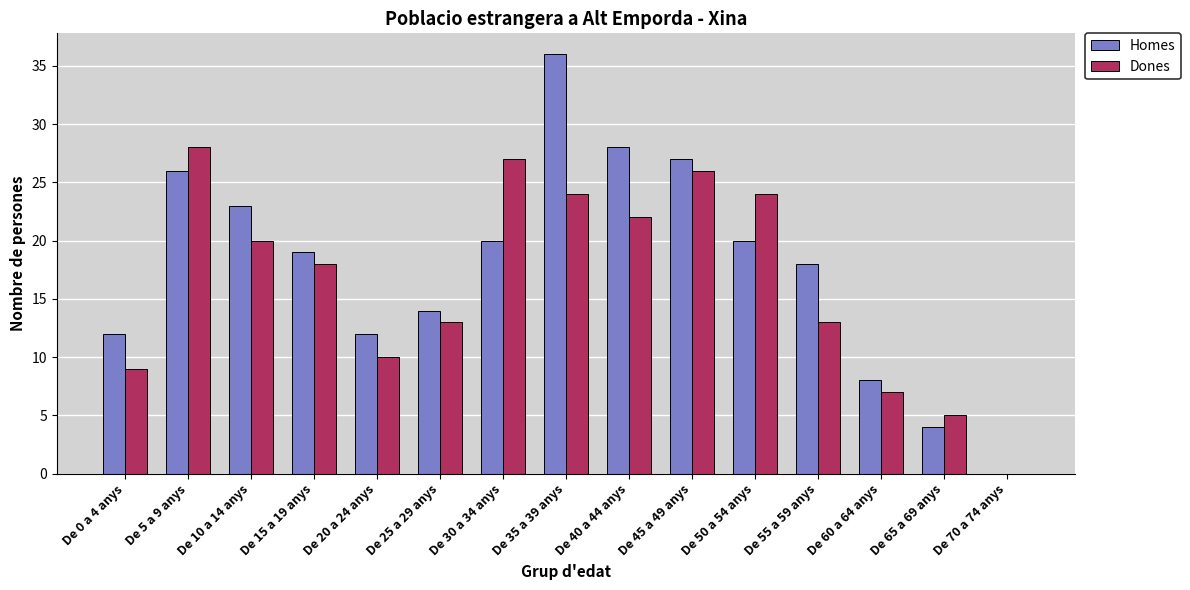

What is the difference between the Dones values at De 45 a 49 anys and De 60 a 64 anys?

19